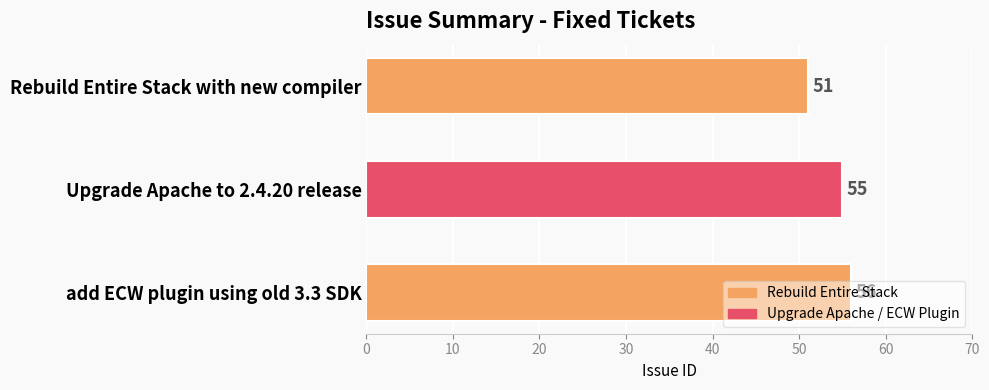

What is the difference between the maximum and second lowest values?

1